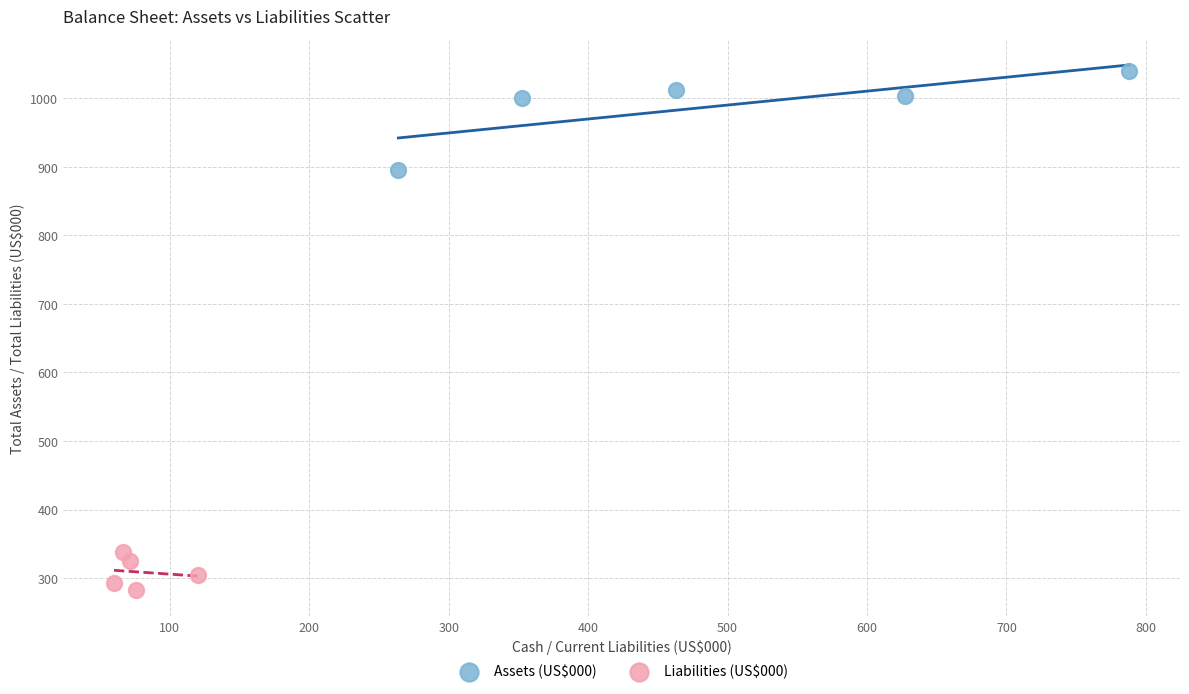

Which series reaches the minimum Y coordinate?

Liabilities (US$000)